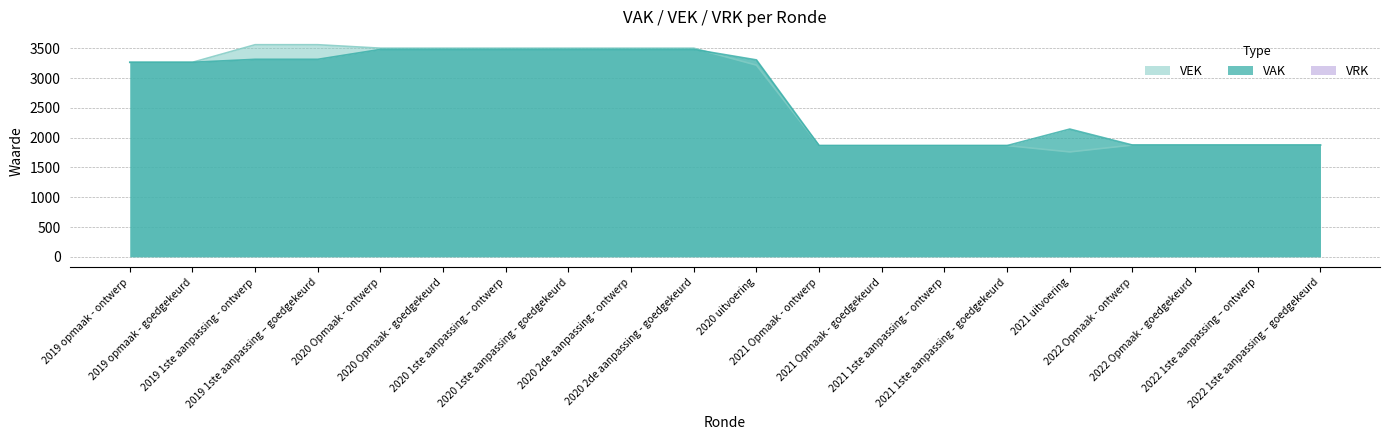

What is the label of the 8th point from the left?

2020 1ste aanpassing - goedgekeurd